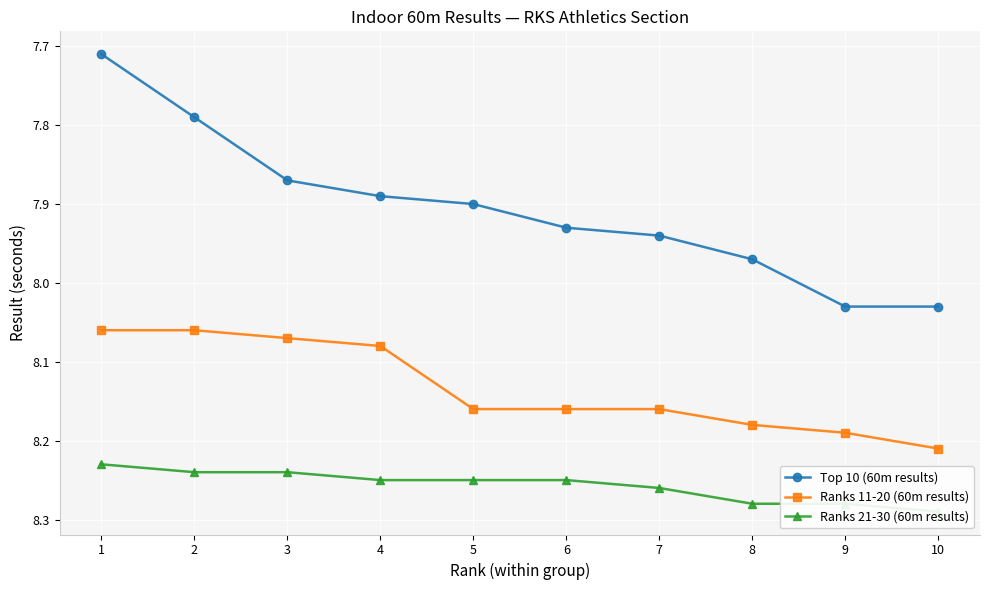

How many Ranks 21-30 (60m results) values are between 8 and 9?

10